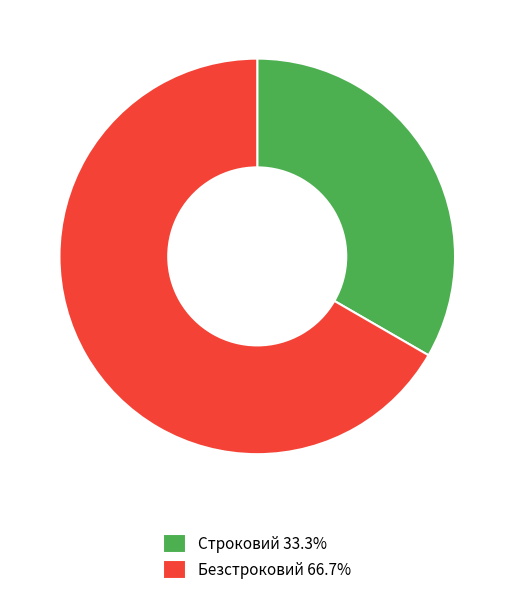

How many slices are in this pie chart?

2